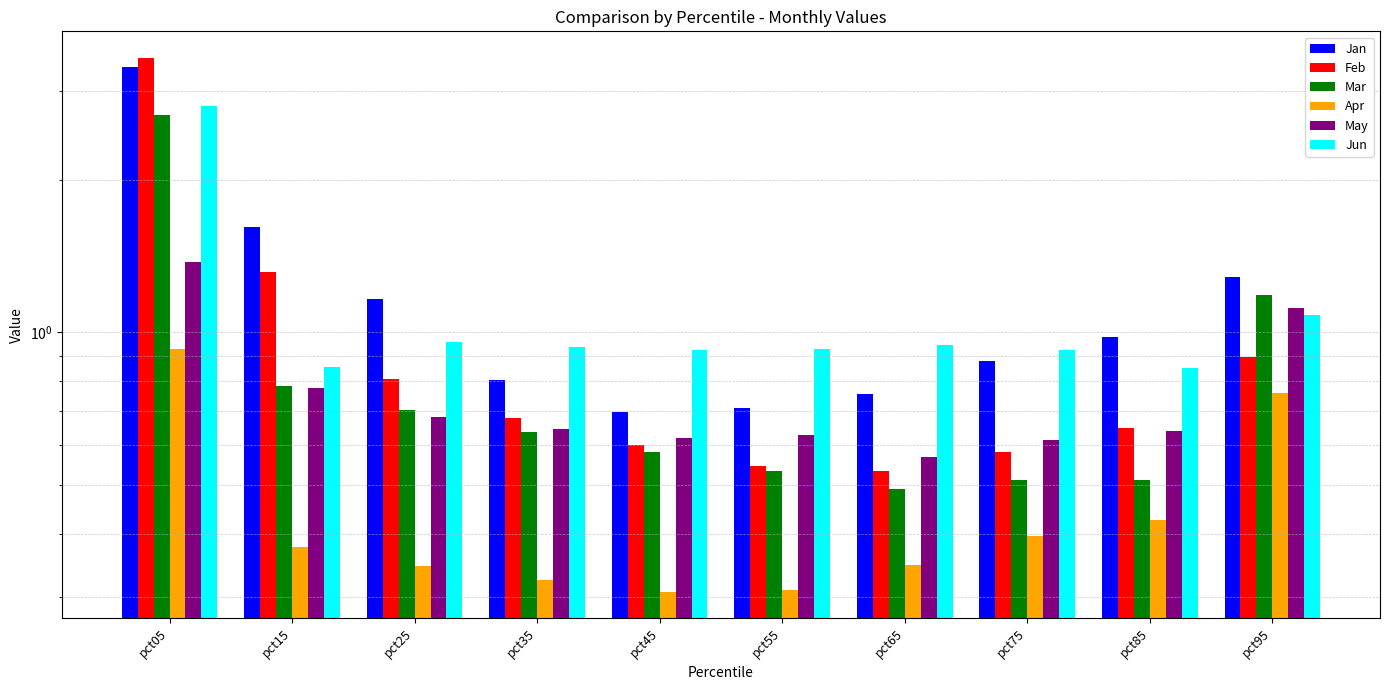

What is the difference between the highest and lowest values at pct65?

0.6